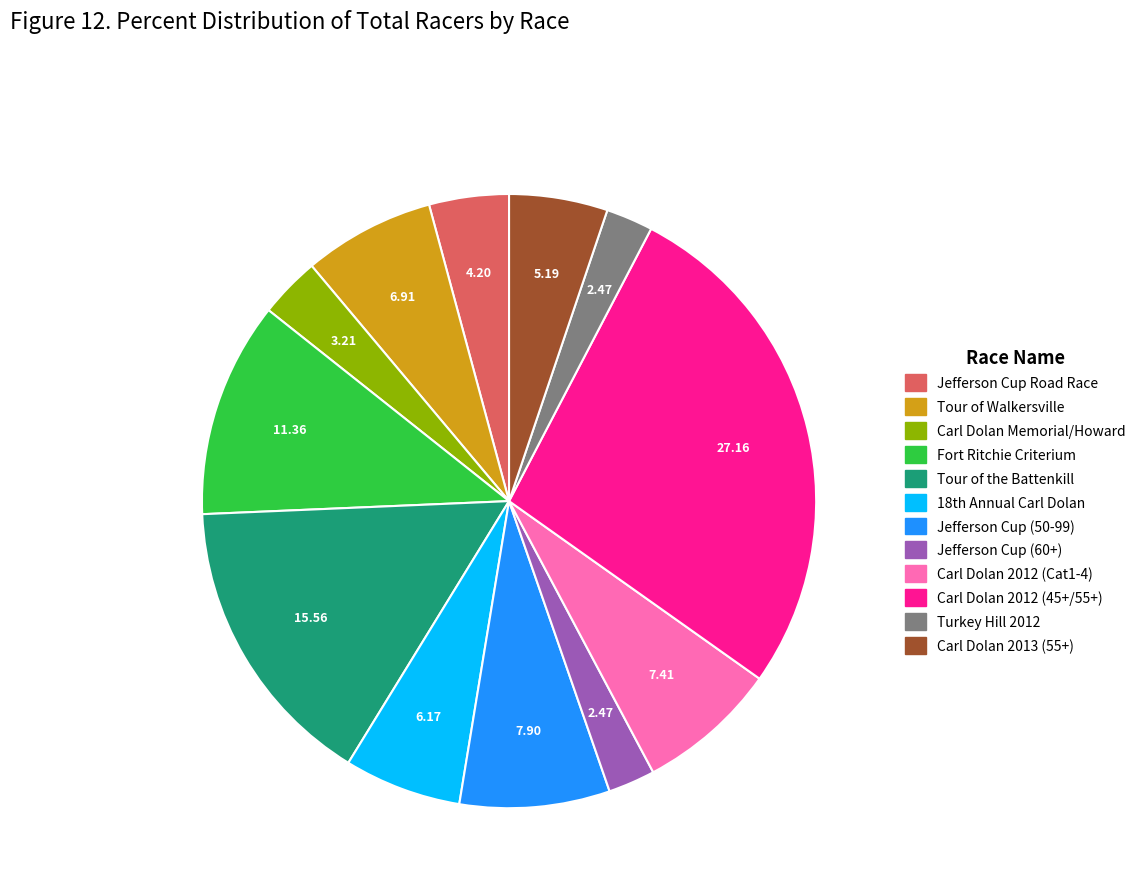

Is the sum of Carl Dolan 2012 (45+/55+) and Carl Dolan Memorial/Howard greater than half?

No